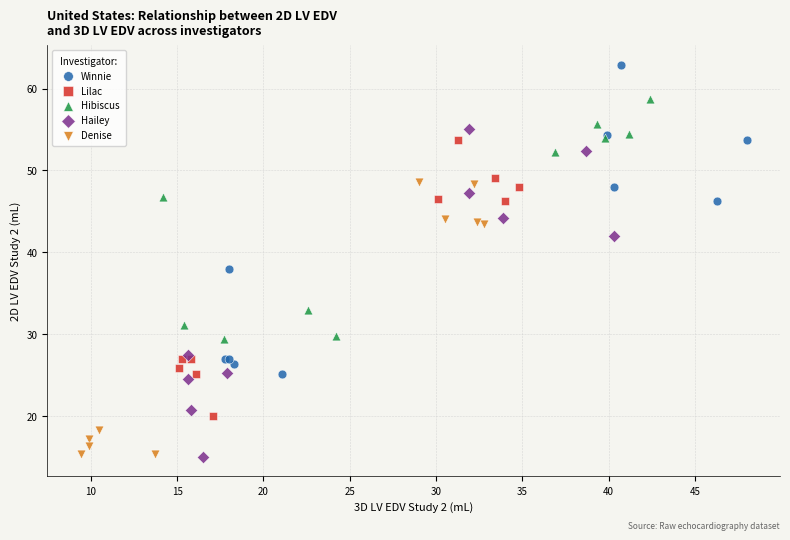

Which series has the widest spread of Y values?

Hailey